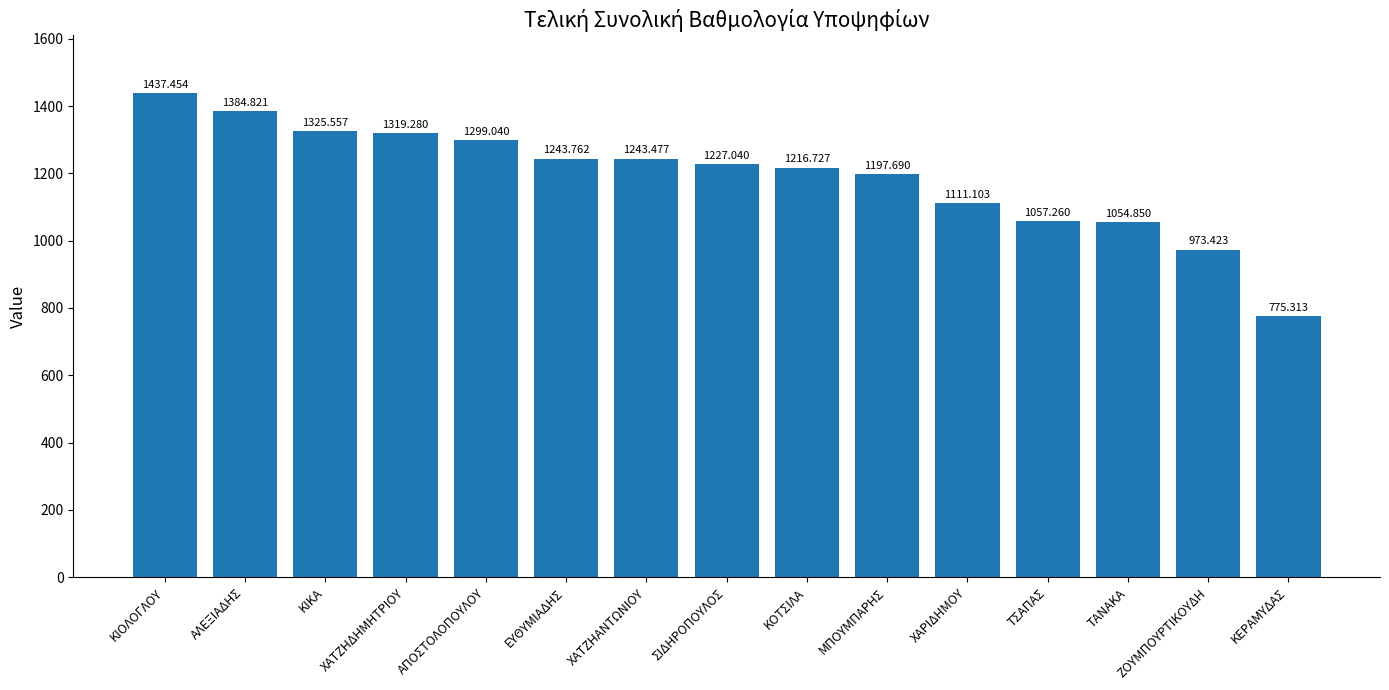

How many values are below 1227?

7